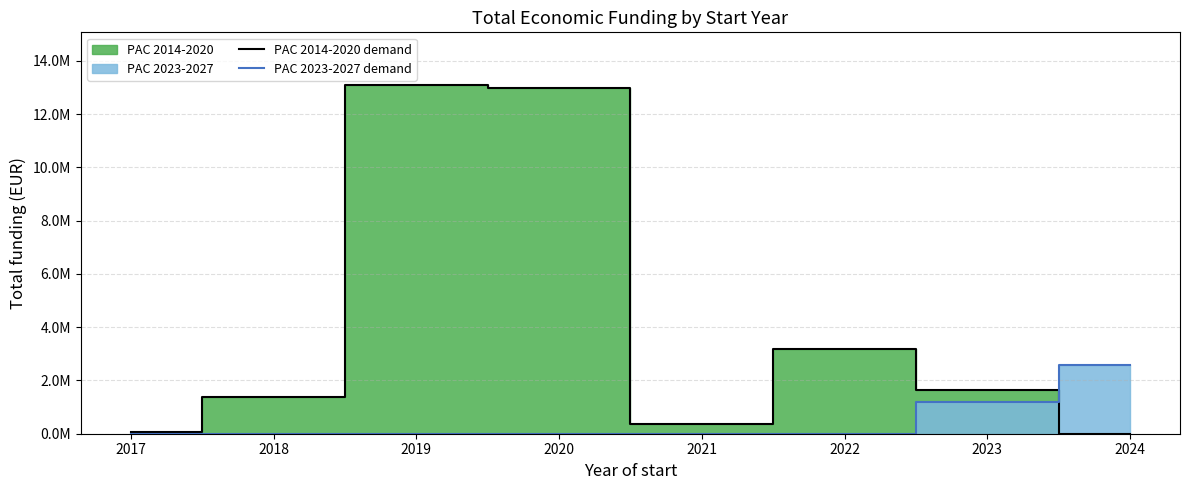

List the labels in order of PAC 2014-2020 demand value, smallest first.

2024, 2017, 2021, 2018, 2023, 2022, 2020, 2019